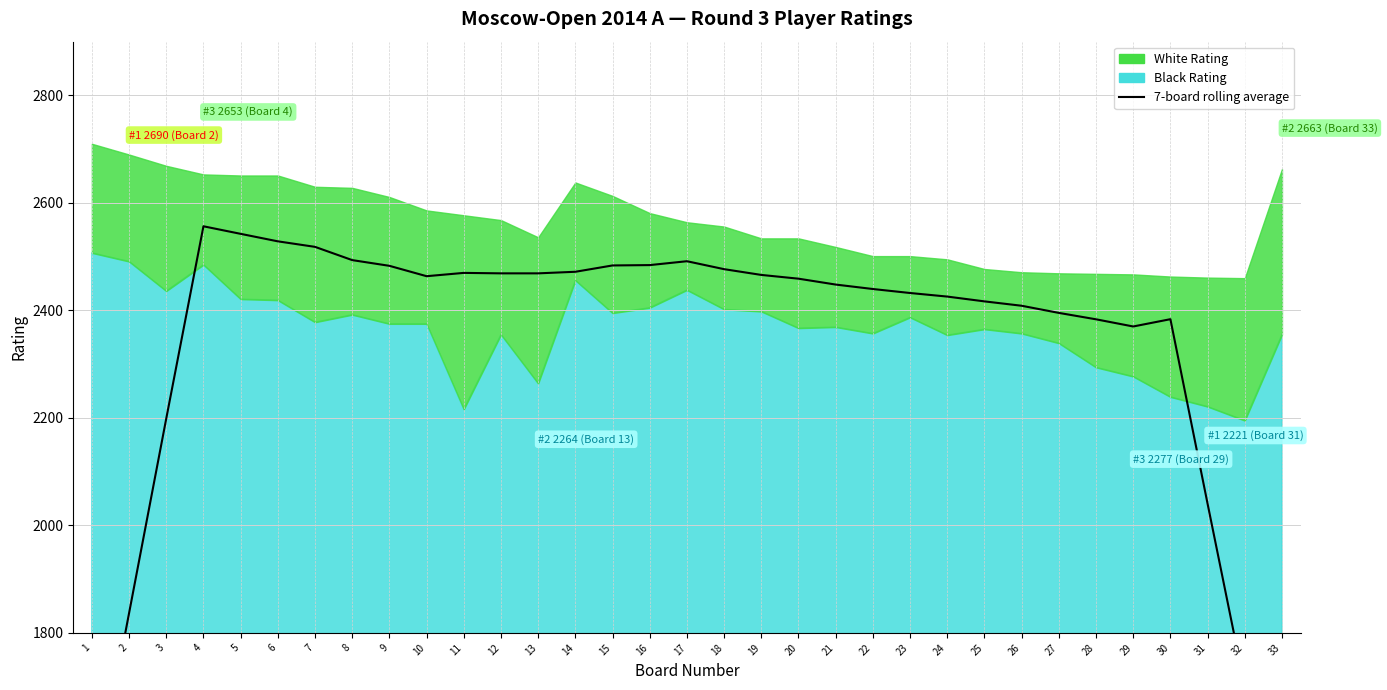

What is the value of the 8th point from the left?

2493.6